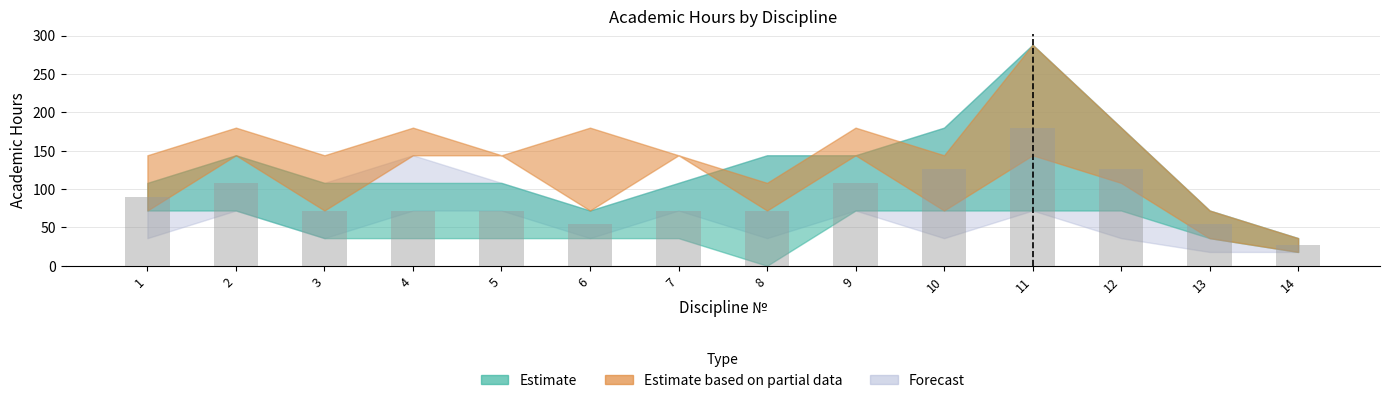

Which category has the lowest value across all series?

14